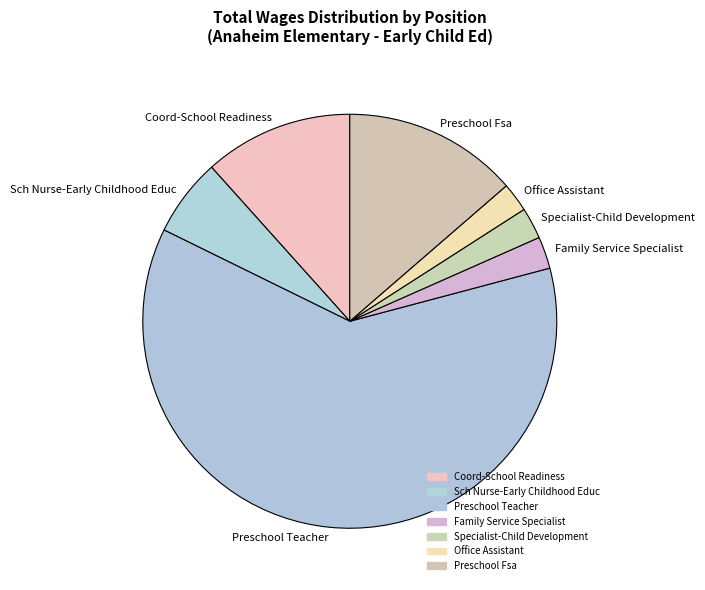

Do Office Assistant and Coord-School Readiness together represent more than half of the pie?

No